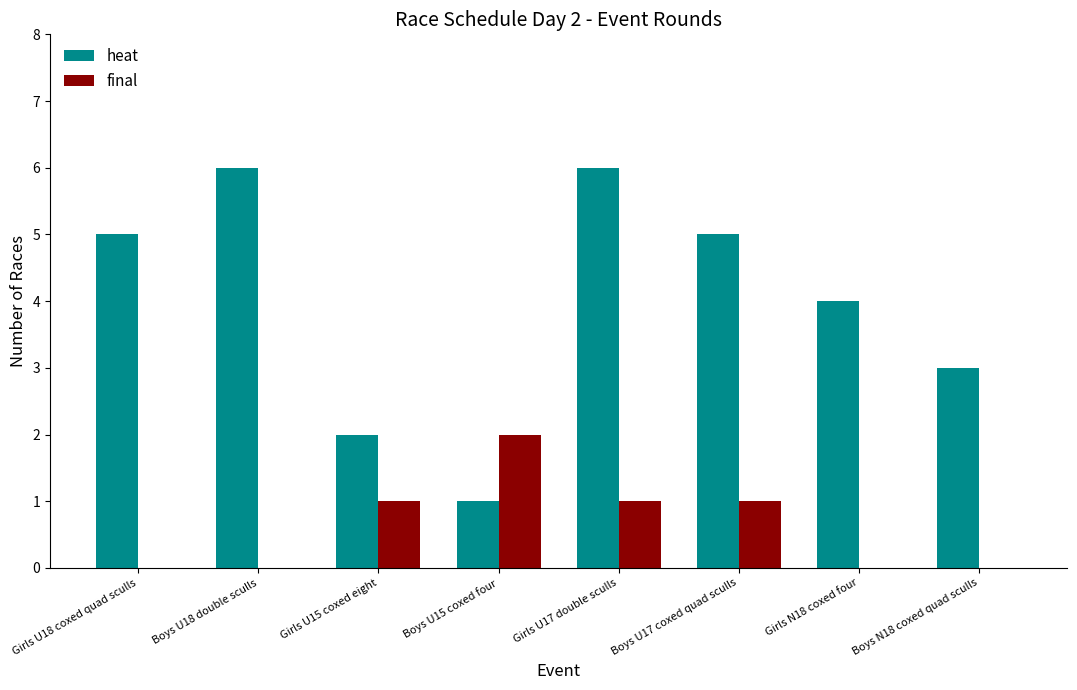

Reading left to right, what are all the values shown in this chart?

heat: 5	6	2	1	6	5	4	3
final: 0	0	1	2	1	1	0	0